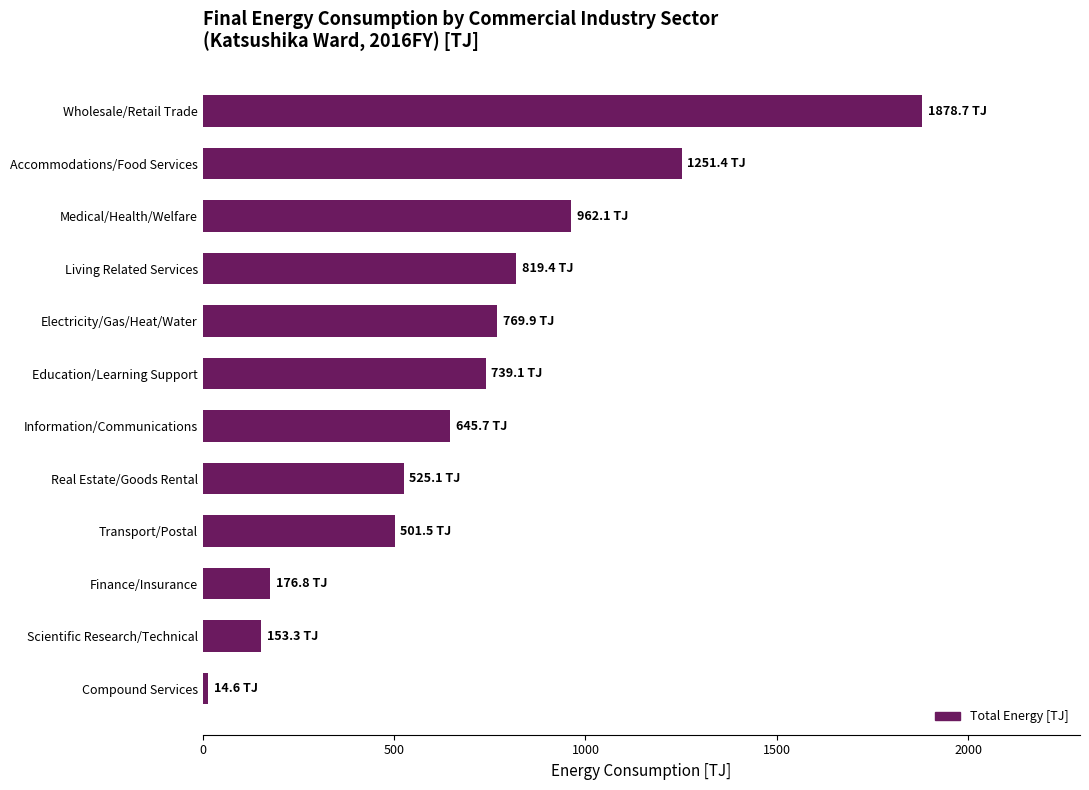

Count the number of data series in this chart.

1